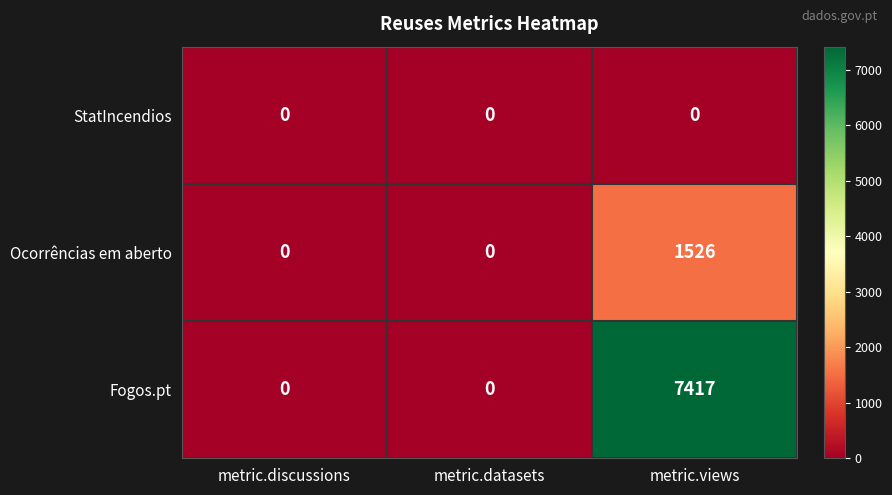

What is the difference between the maximum and second lowest values in the Ocorrências em aberto series?

1526